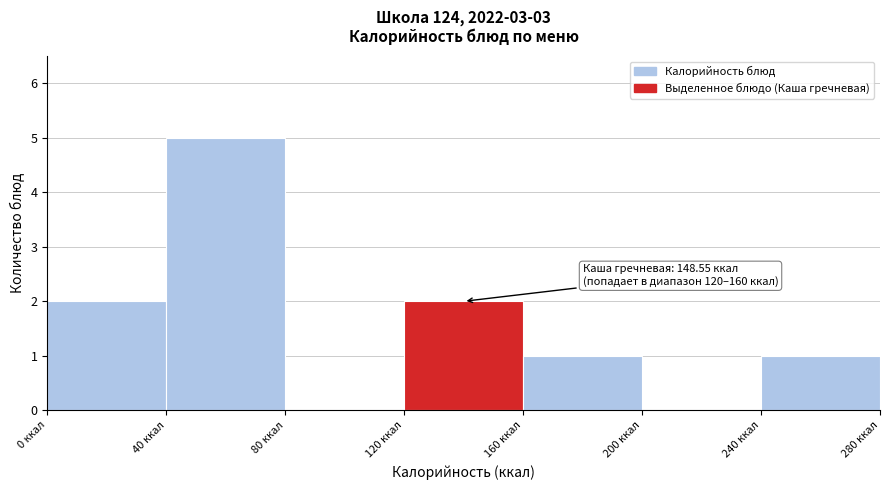

Over which range of the x-axis is the bar tallest?

40 to 80